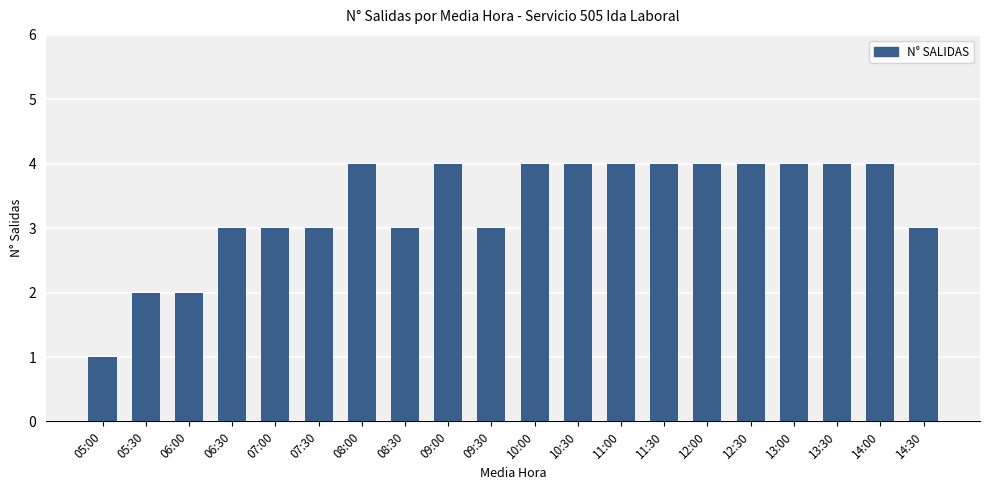

How many categories are shown in the chart?

20